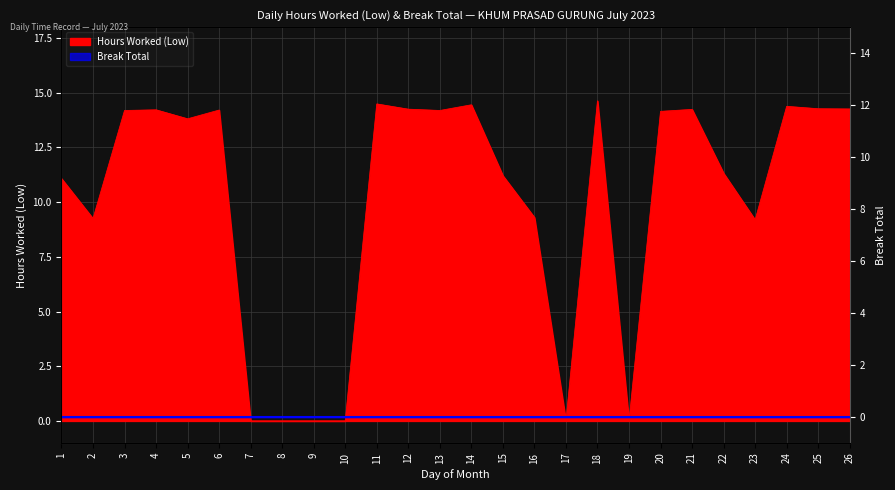

The value at 10 is 7.1. True or false?

False